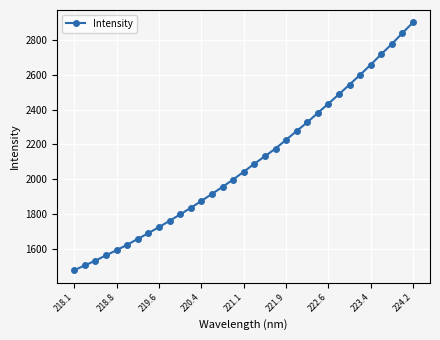

Reading left to right, list all the values displayed in this chart.

1476.2	1503.8	1531.3	1561.8	1591.2	1623.1	1656.1	1689.7	1724.3	1760.4	1797.5	1834.9	1874.6	1915.2	1955.9	1998.0	2042.8	2088.5	2131.8	2176.1	2226.6	2277.2	2327.2	2381.5	2435.0	2489.0	2544.7	2600.8	2659.0	2719.8	2778.4	2841.3	2902.3